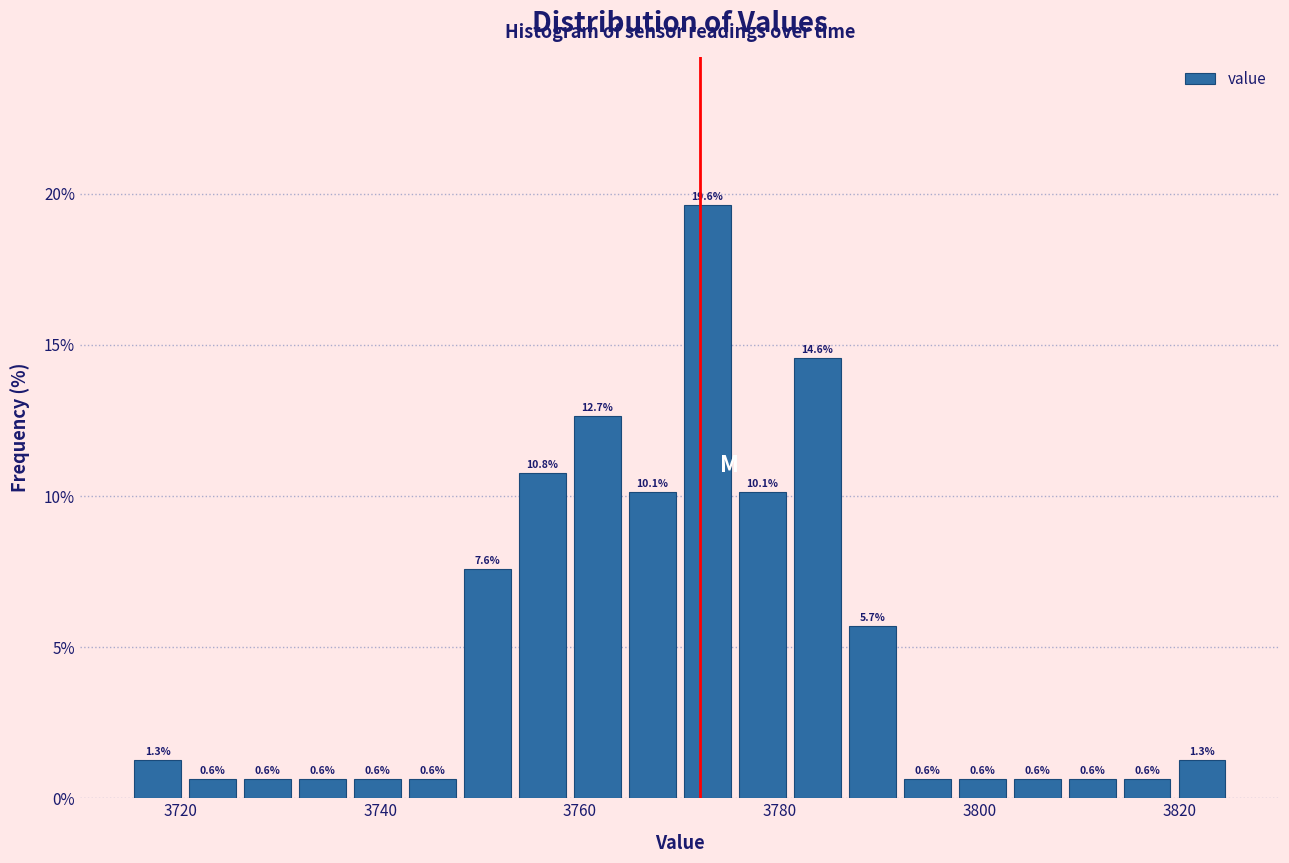

Around what value on the x-axis is the tallest bar? Give the approximate position of its centre, as read against the axis.

3772